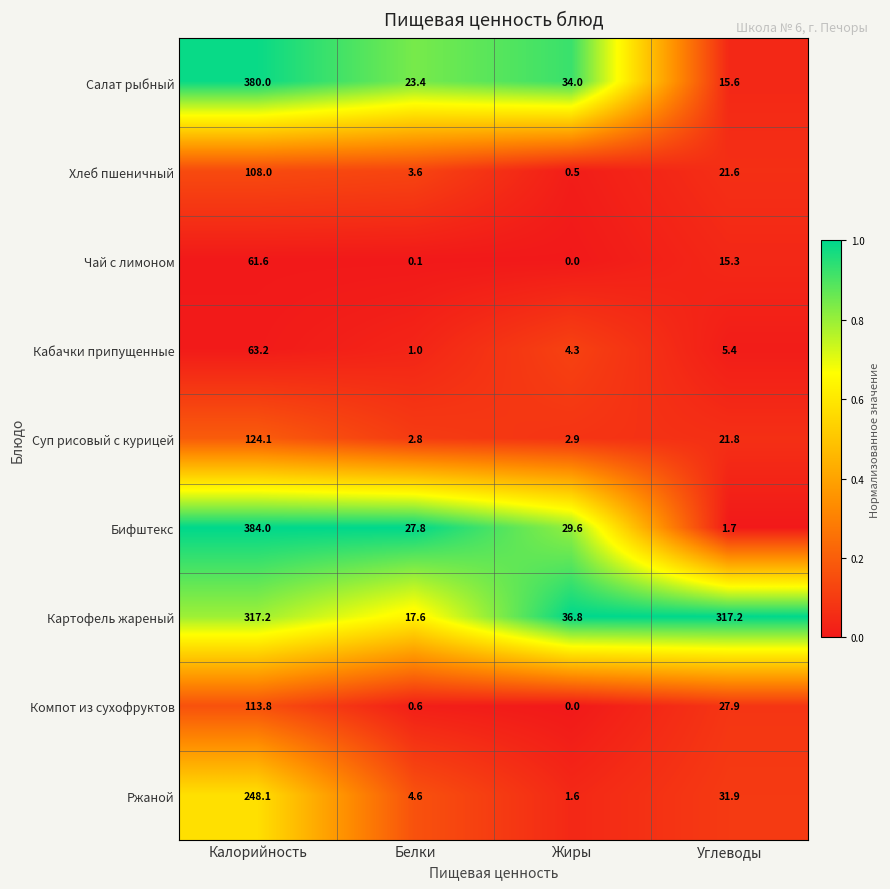

Which series has the largest total across all categories?

Картофель жареный